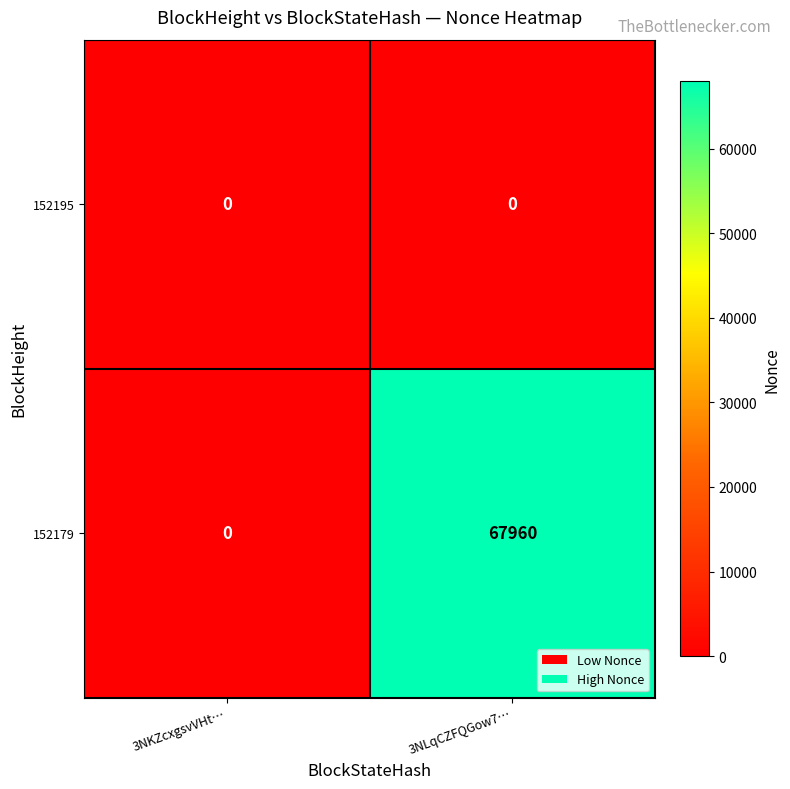

The value of 152195 at 3NLqCZFQGow7… is 0. True or false?

True